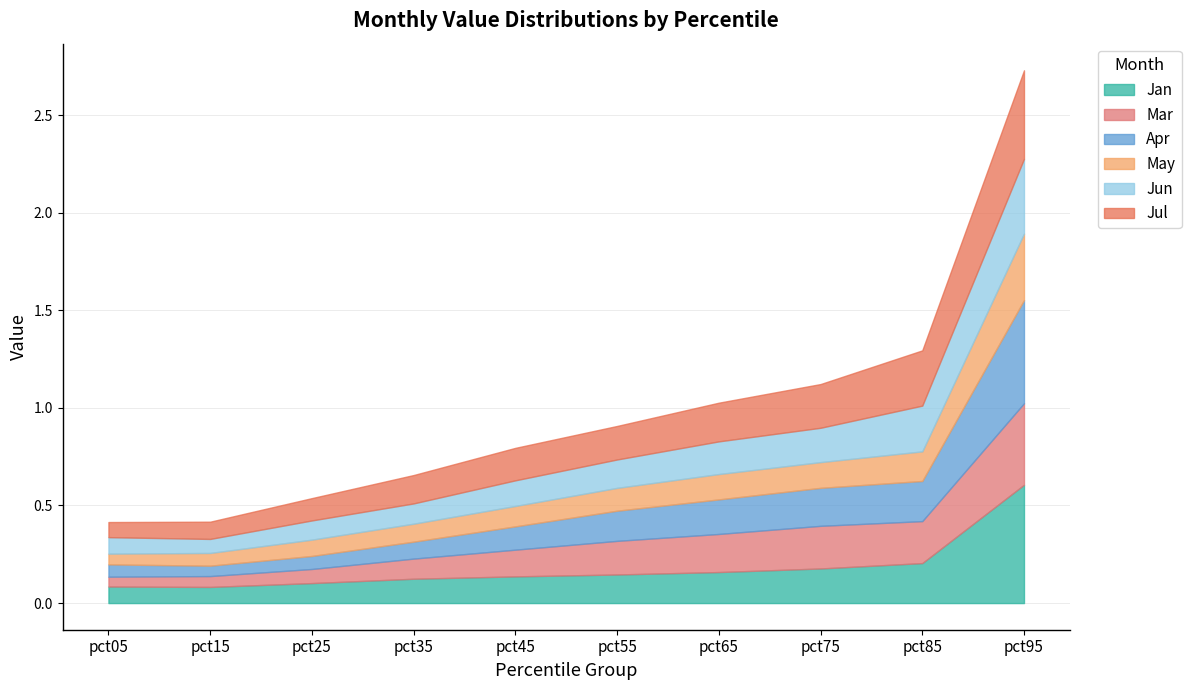

Reading left to right, transcribe all the data shown in this chart.

Jan: pct05=0.1	pct15=0.1	pct25=0.1	pct35=0.1	pct45=0.1	pct55=0.1	pct65=0.2	pct75=0.2	pct85=0.2	pct95=0.6
Mar: pct05=0.1	pct15=0.1	pct25=0.1	pct35=0.1	pct45=0.1	pct55=0.2	pct65=0.2	pct75=0.2	pct85=0.2	pct95=0.4
Apr: pct05=0.1	pct15=0.1	pct25=0.1	pct35=0.1	pct45=0.1	pct55=0.2	pct65=0.2	pct75=0.2	pct85=0.2	pct95=0.5
May: pct05=0.1	pct15=0.1	pct25=0.1	pct35=0.1	pct45=0.1	pct55=0.1	pct65=0.1	pct75=0.1	pct85=0.2	pct95=0.3
Jun: pct05=0.1	pct15=0.1	pct25=0.1	pct35=0.1	pct45=0.1	pct55=0.1	pct65=0.2	pct75=0.2	pct85=0.2	pct95=0.4
Jul: pct05=0.1	pct15=0.1	pct25=0.1	pct35=0.1	pct45=0.2	pct55=0.2	pct65=0.2	pct75=0.2	pct85=0.3	pct95=0.5